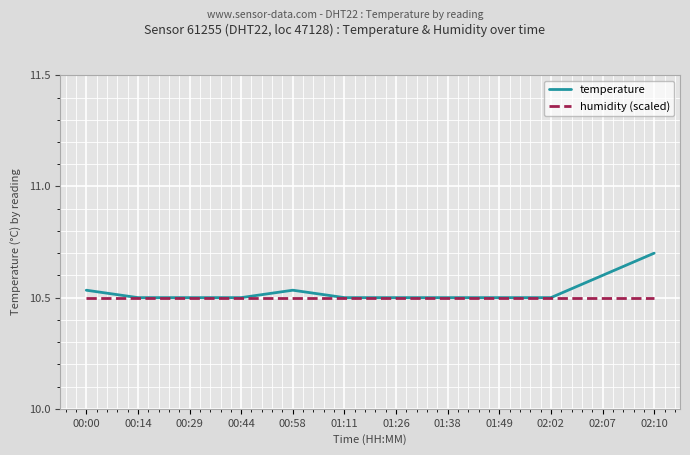

What position from the right is 02:07?

2